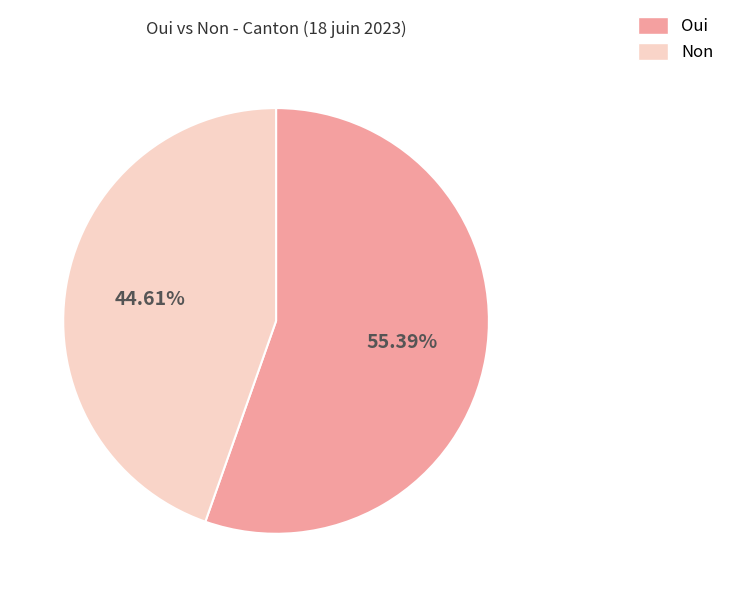

To the nearest percent, what is the difference between the largest and smallest slice percentages?

11%